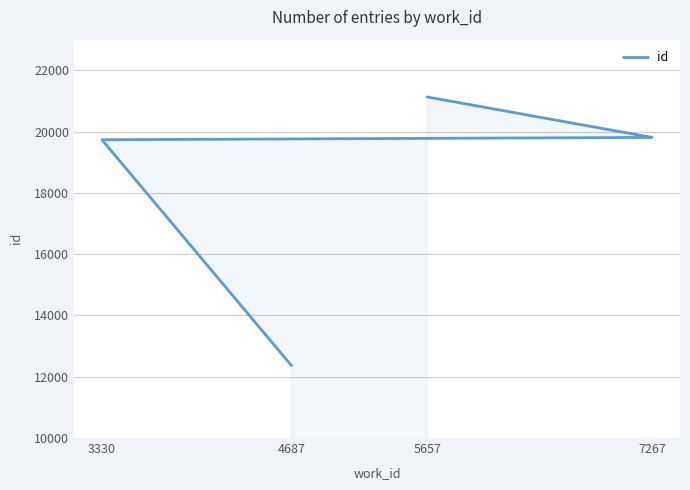

What is the difference between the maximum and minimum values?

8770